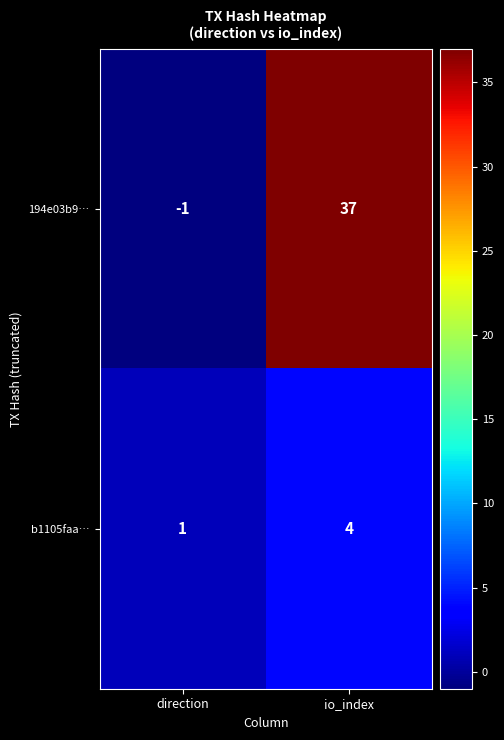

Which label corresponds to the largest value in the chart?

io_index